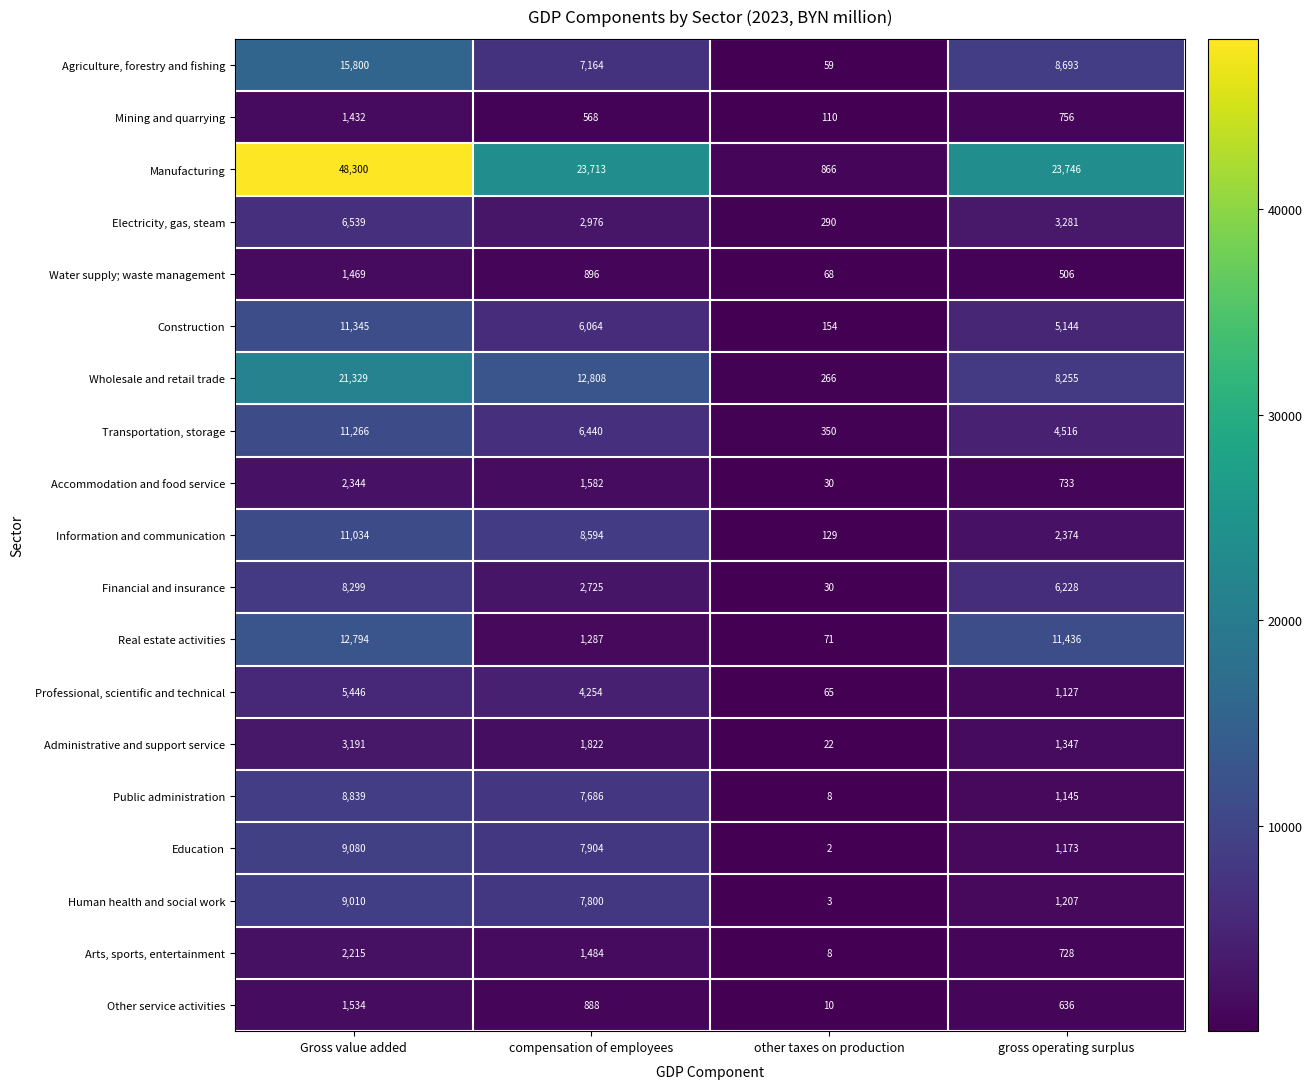

Rank the series by their maximum value, from lowest to highest.

Mining and quarrying, Water supply; waste management, Other service activities, Arts, sports, entertainment, Accommodation and food service, Administrative and support service, Professional, scientific and technical, Electricity, gas, steam, Financial and insurance, Public administration, Human health and social work, Education, Information and communication, Transportation, storage, Construction, Real estate activities, Agriculture, forestry and fishing, Wholesale and retail trade, Manufacturing